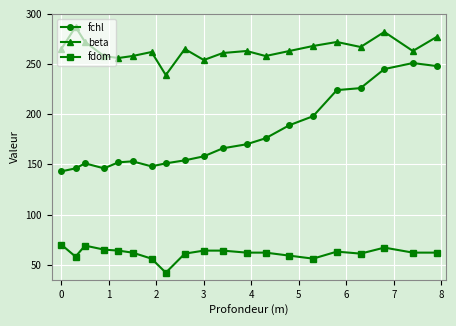

What is the average value of the fdom series?

61